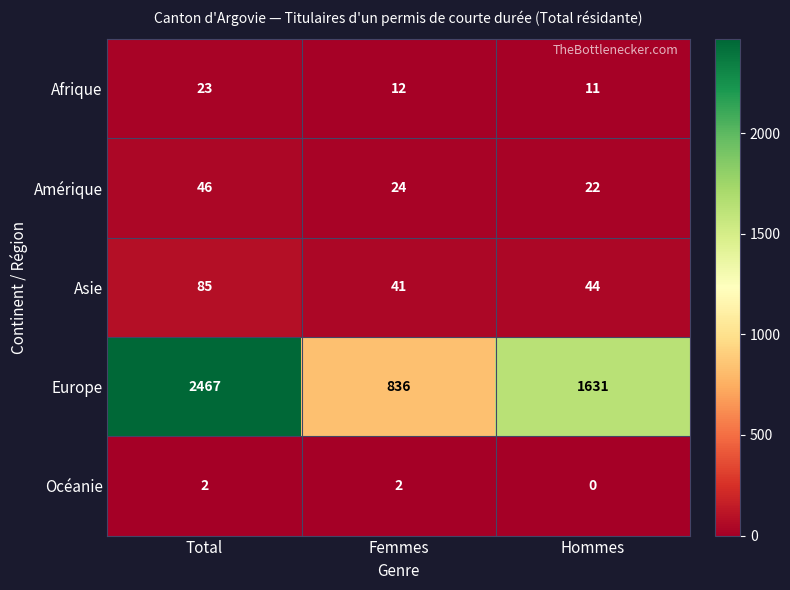

At which label does Amérique reach its minimum?

Hommes